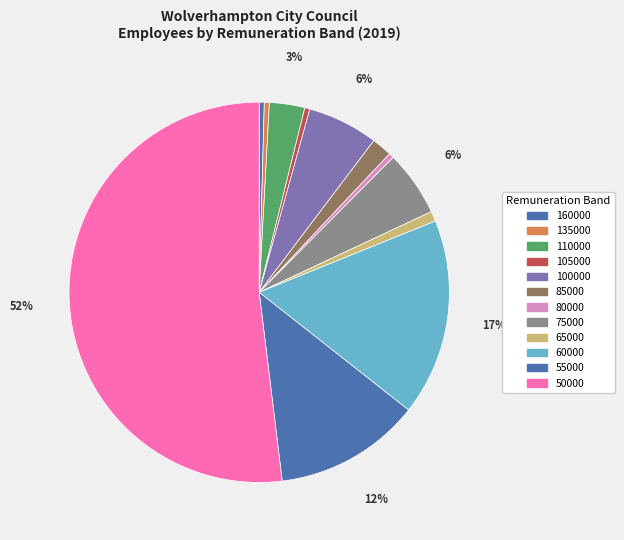

What percentage is the 100000 slice, to the nearest percent?

6%